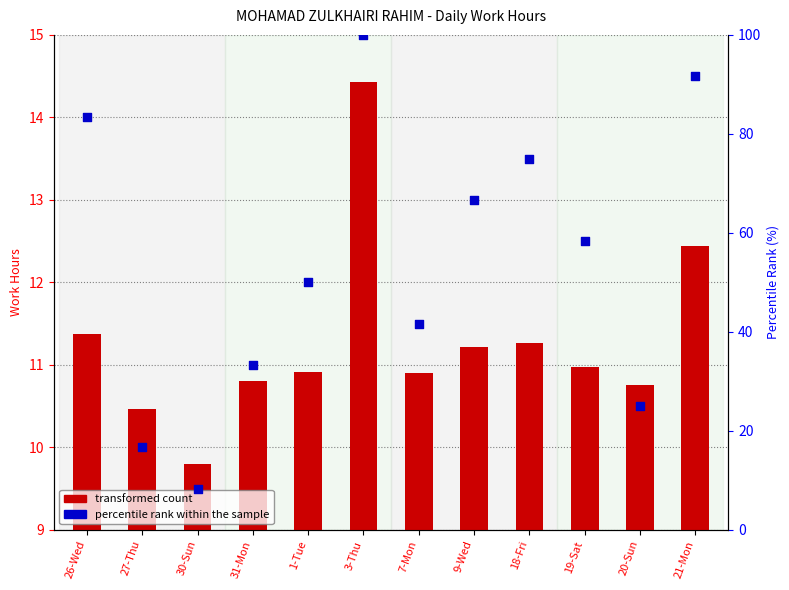

At which category is the sum across all series the highest?

3-Thu